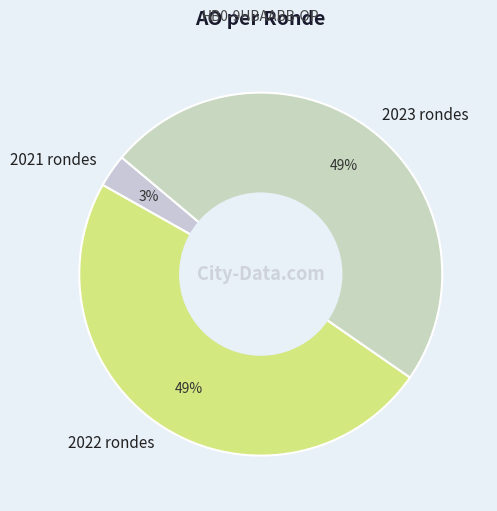

Combined, do 2021 rondes and 2023 rondes account for over 50%?

Yes